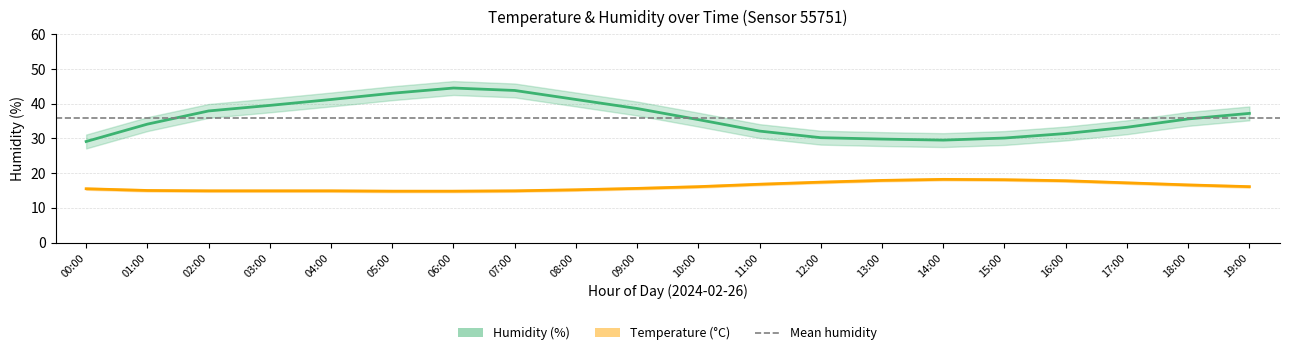

What is the value of the temp_upper point at the 1st from the left?

15.8